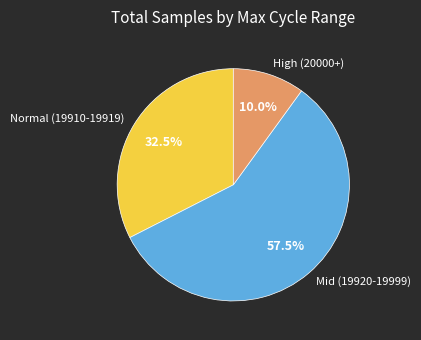

What is the ratio of the value at Mid (19920-19999) to the value at Normal (19910-19919)?

1.8